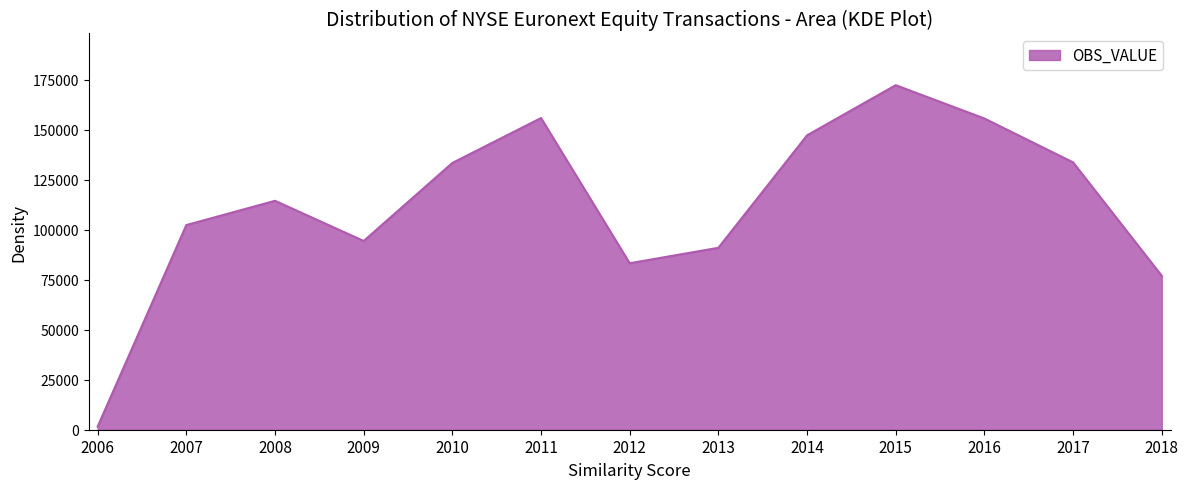

What is the sum of all values?

1462695.4